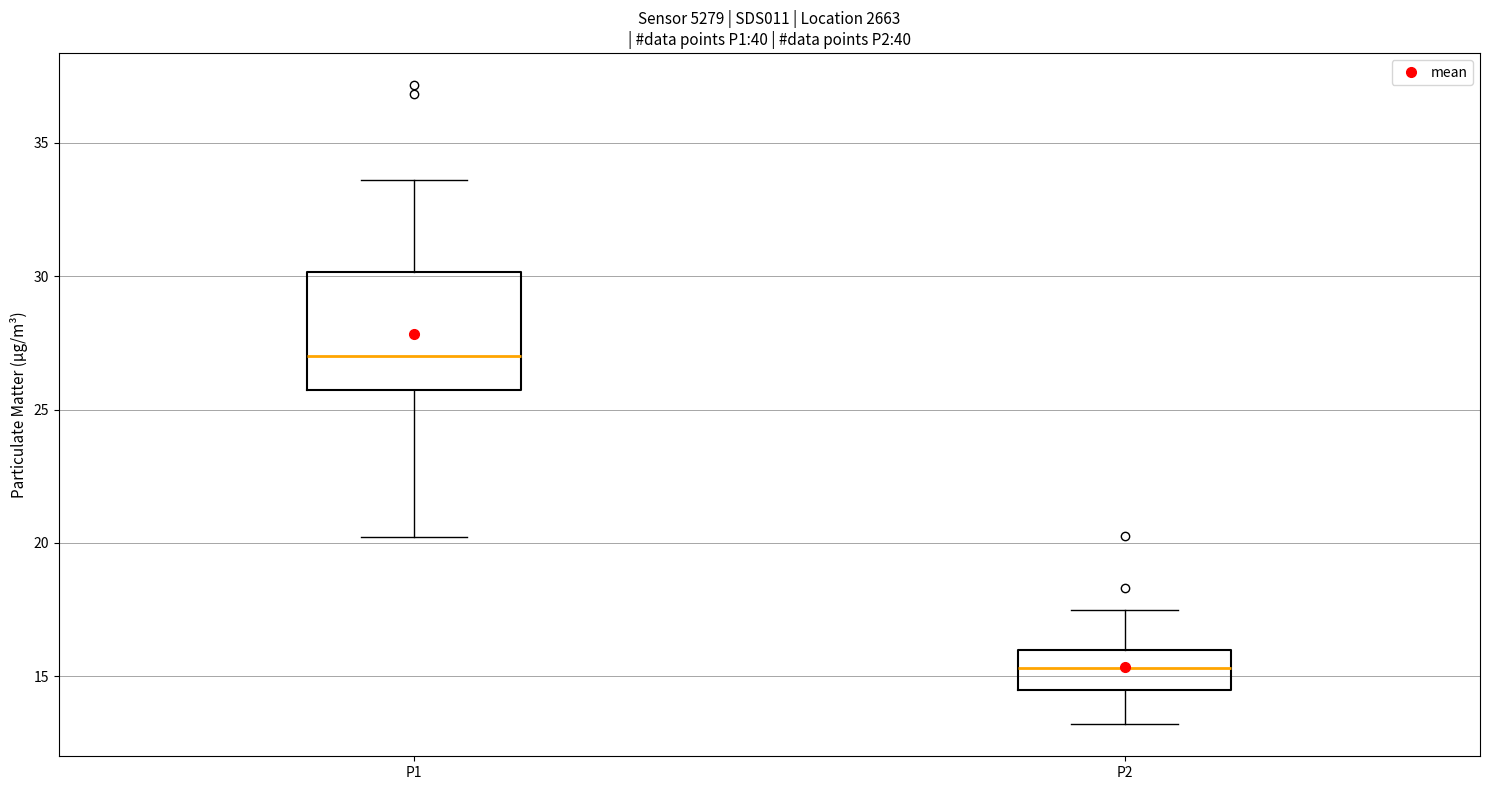

Which box is the tallest, from its lower edge to its upper edge?

P1